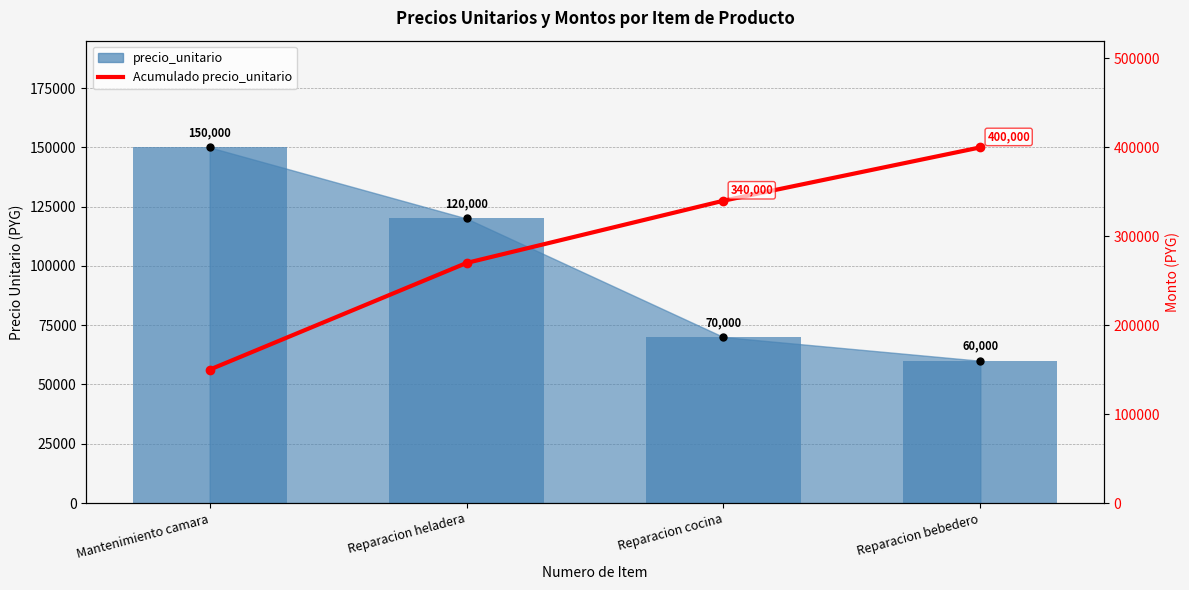

How many bars are there in total?

4